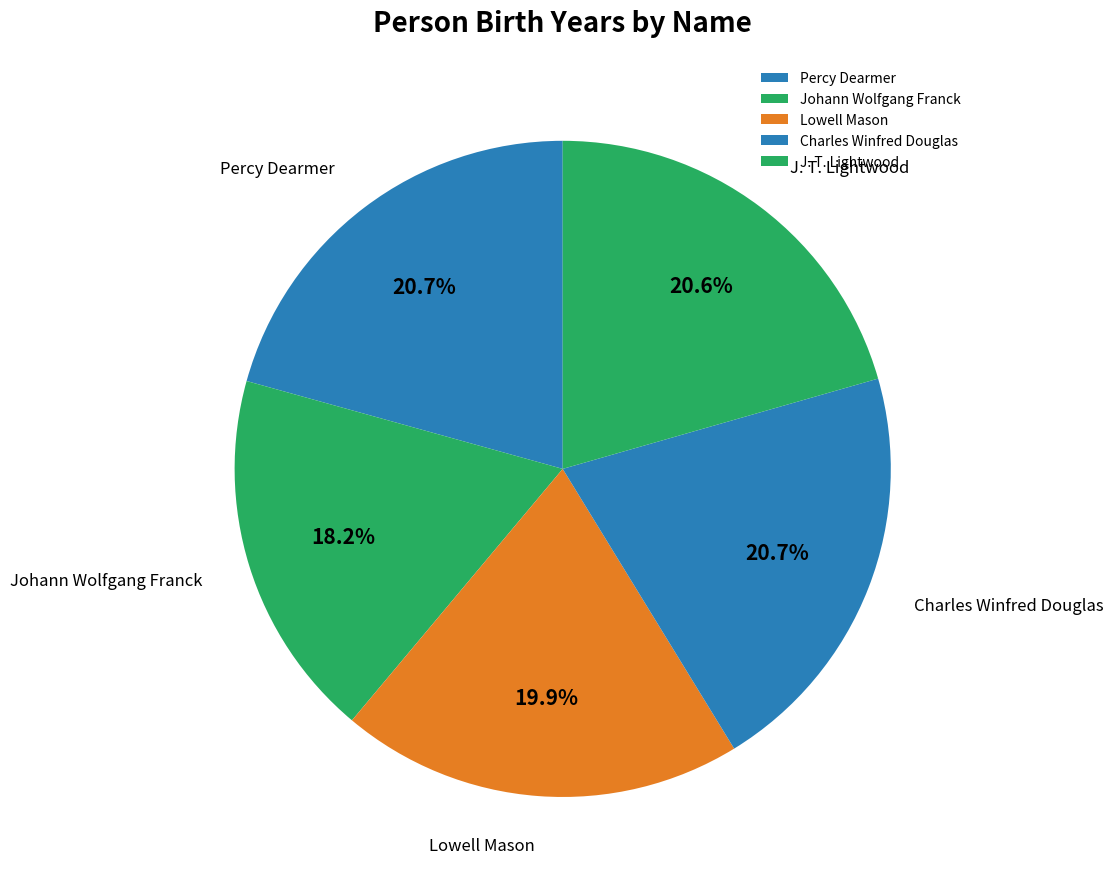

What portion of the pie excludes Johann Wolfgang Franck?

81.8%